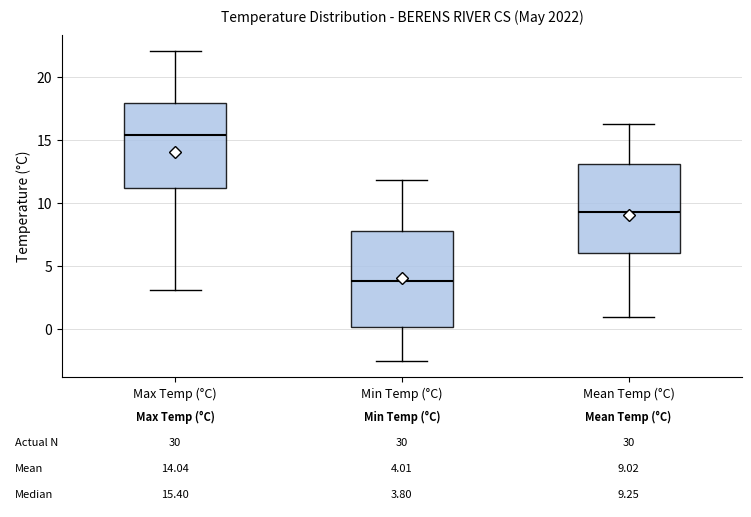

Which box has the highest median line?

Max Temp (°C)